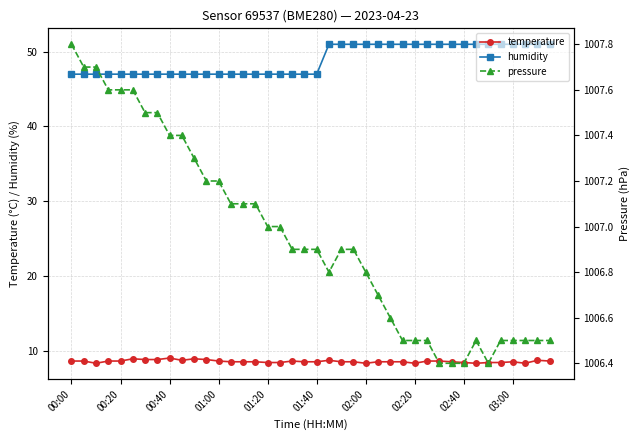

At which label does humidity reach its minimum?

00:00